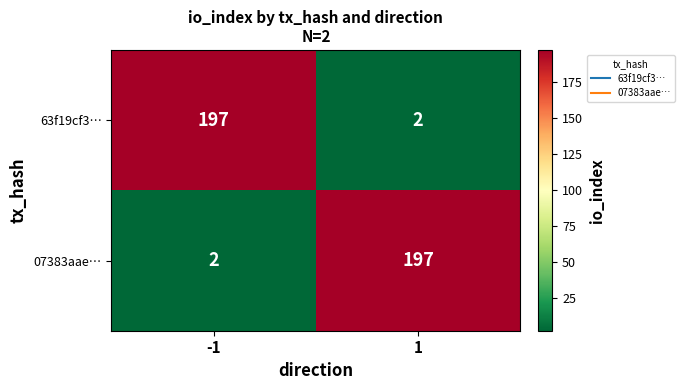

What is the difference between the maximum and minimum values in the 63f19cf3… series?

195